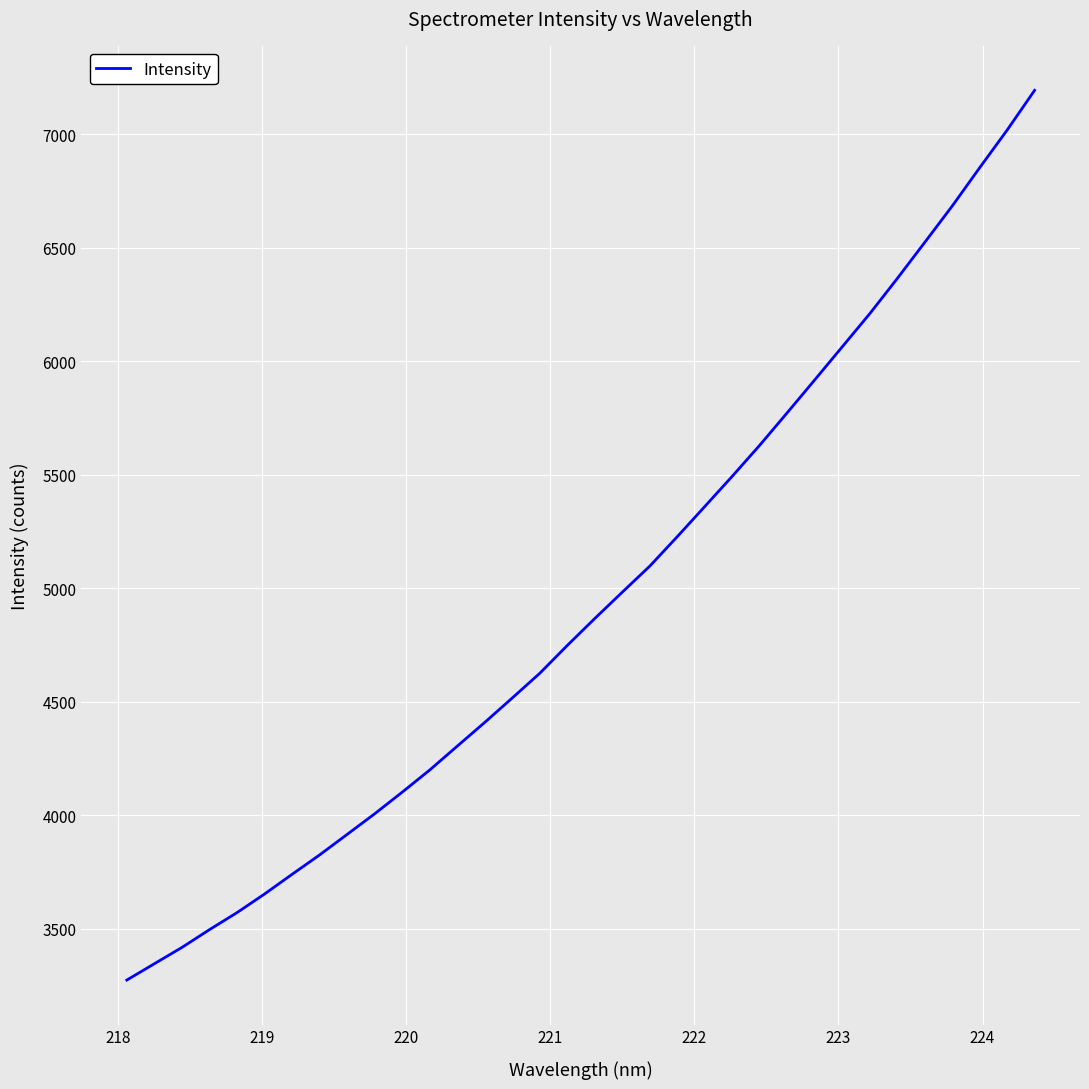

What is the minimum value shown in the chart?

3274.3